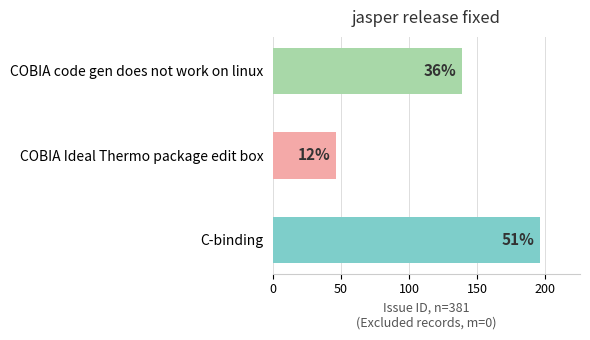

How many bars are there in total?

3